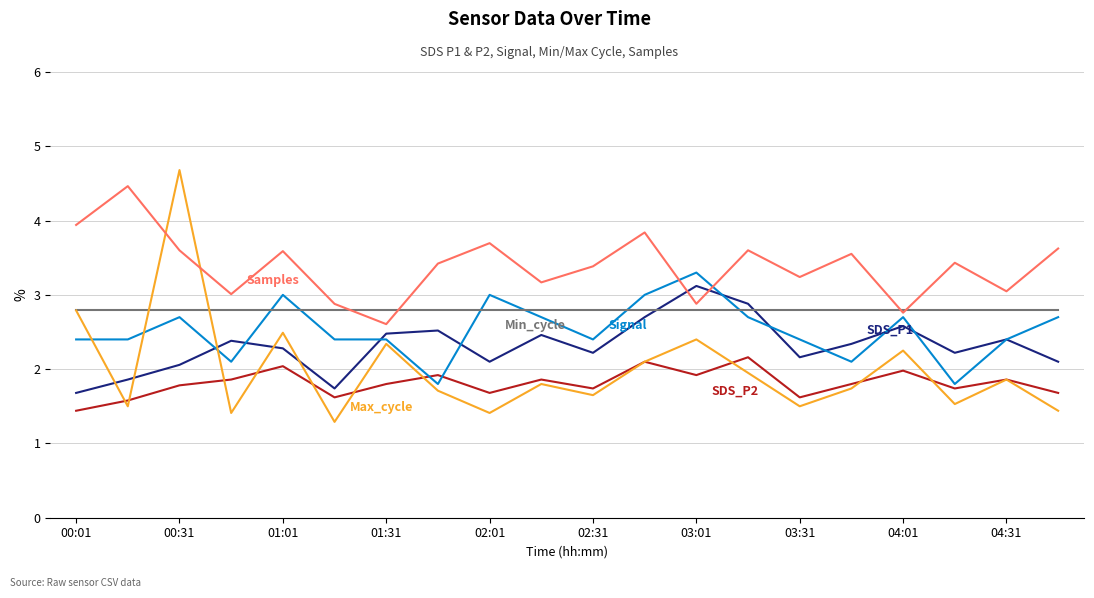

What is the greatest value displayed?

4.7